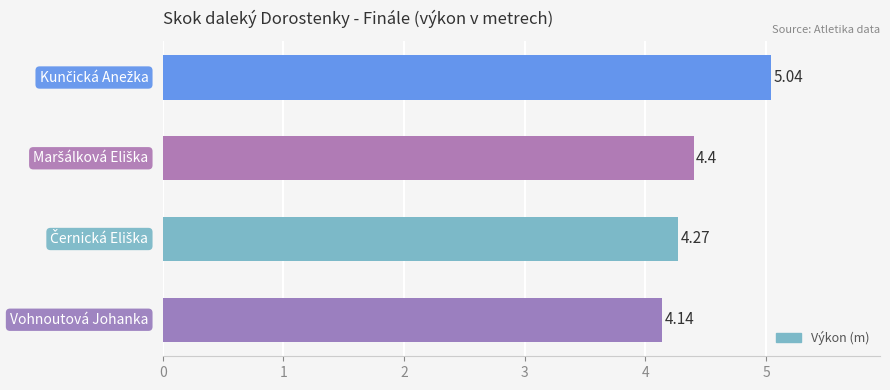

What is the difference between the second highest and minimum values?

0.3